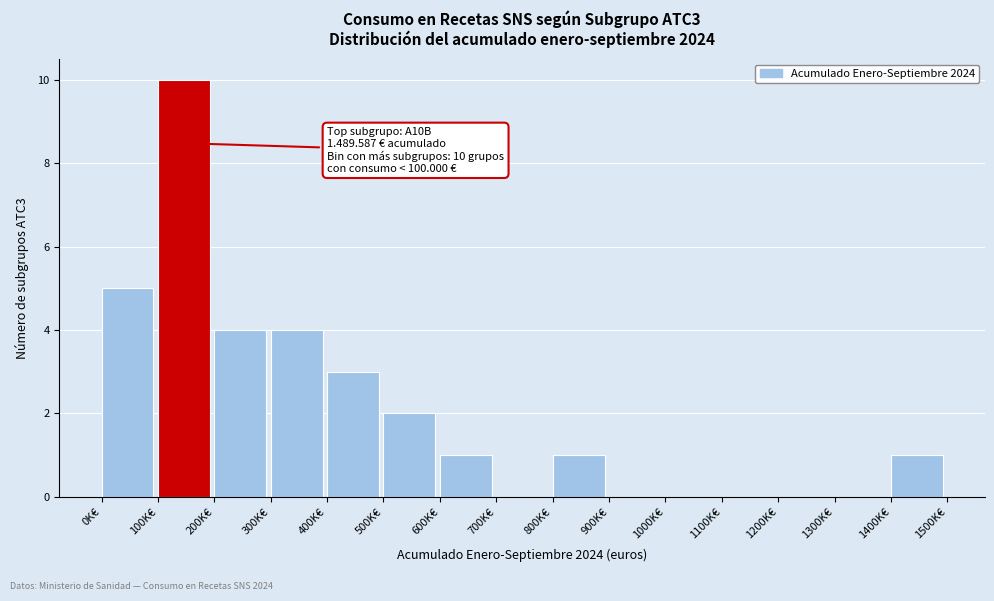

Reading left to right, what are all the values shown in this chart?

0K€=5	100K€=10	200K€=4	300K€=4	400K€=3	500K€=2	600K€=1	700K€=0	800K€=1	900K€=0	1000K€=0	1100K€=0	1200K€=0	1300K€=0	1400K€=1